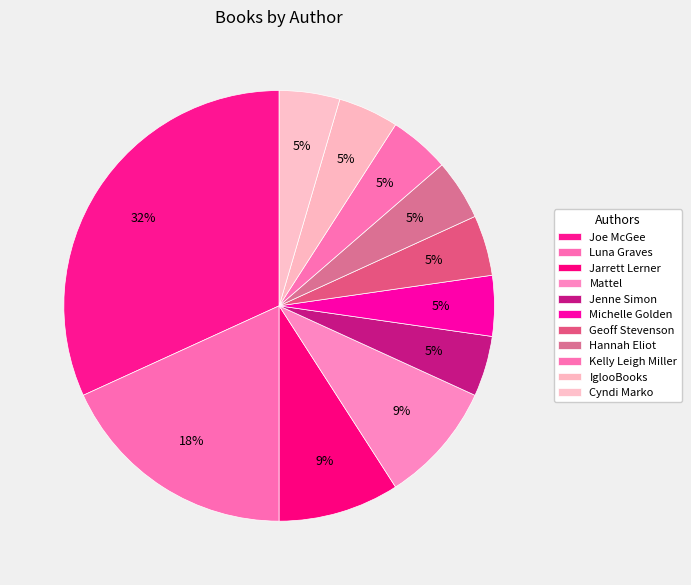

Does Kelly Leigh Miller represent more than half of the total?

No